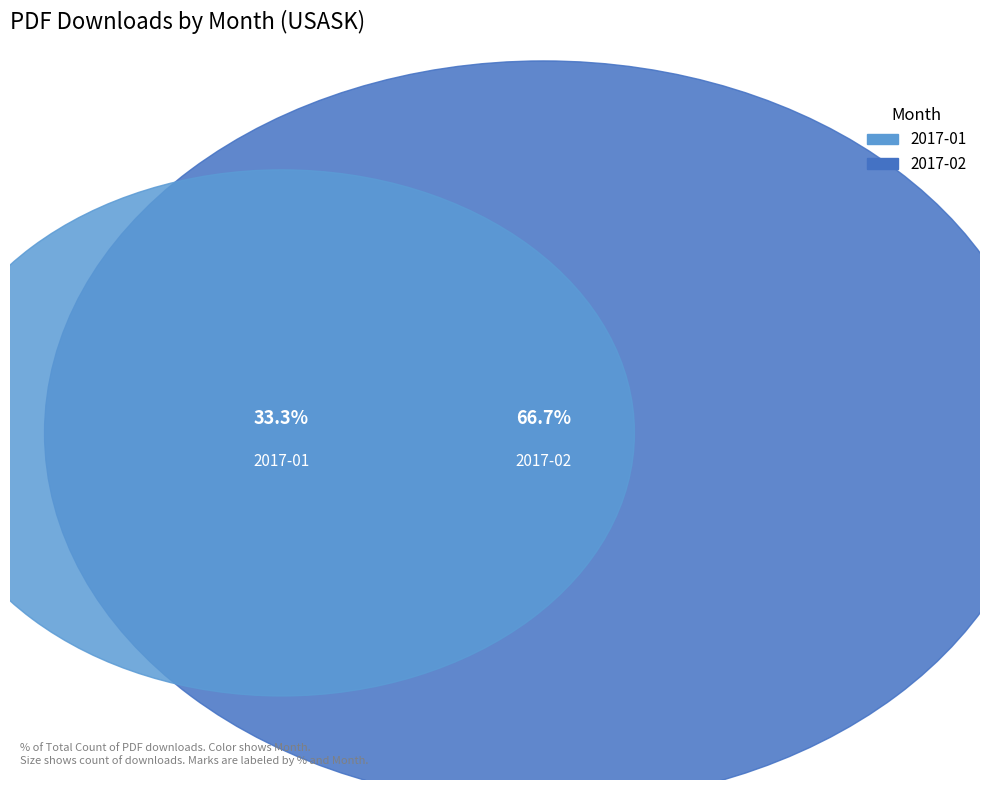

Which slice represents more than half of the pie?

2017-02